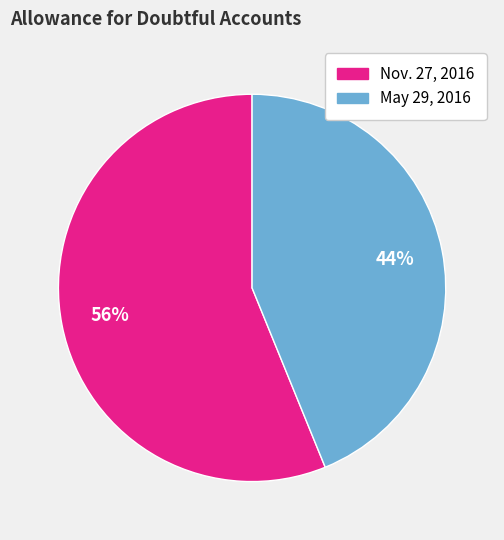

Which category accounts for the majority?

Nov. 27, 2016